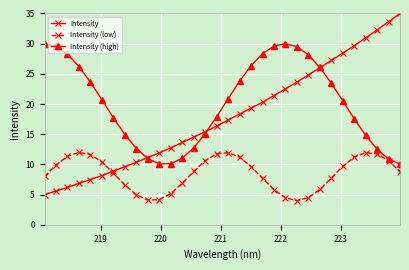

Which series has the largest range (max minus min)?

Intensity